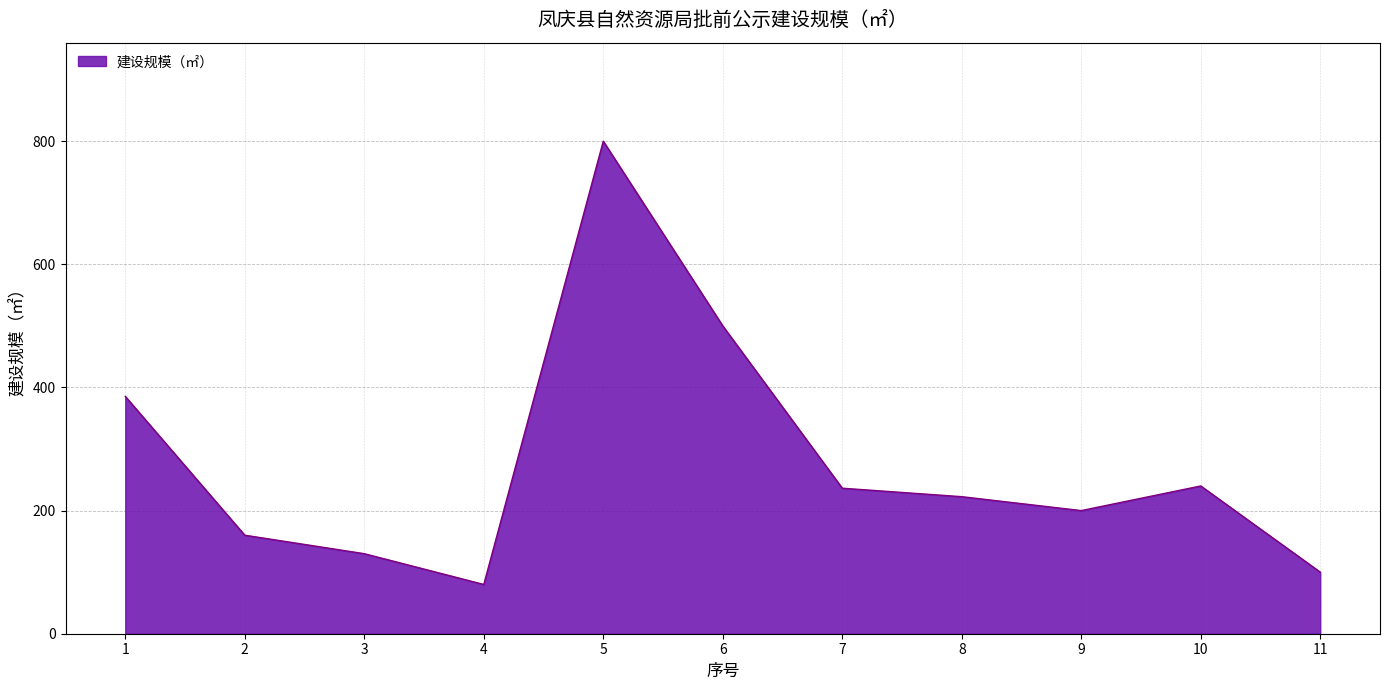

The value at 10 is 345.0. True or false?

False